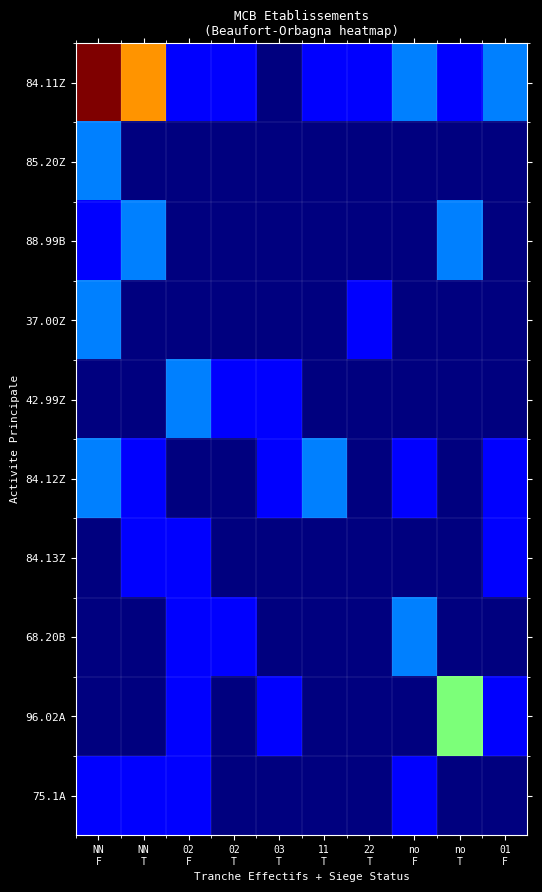

Which series has the largest range (max minus min)?

84.11Z